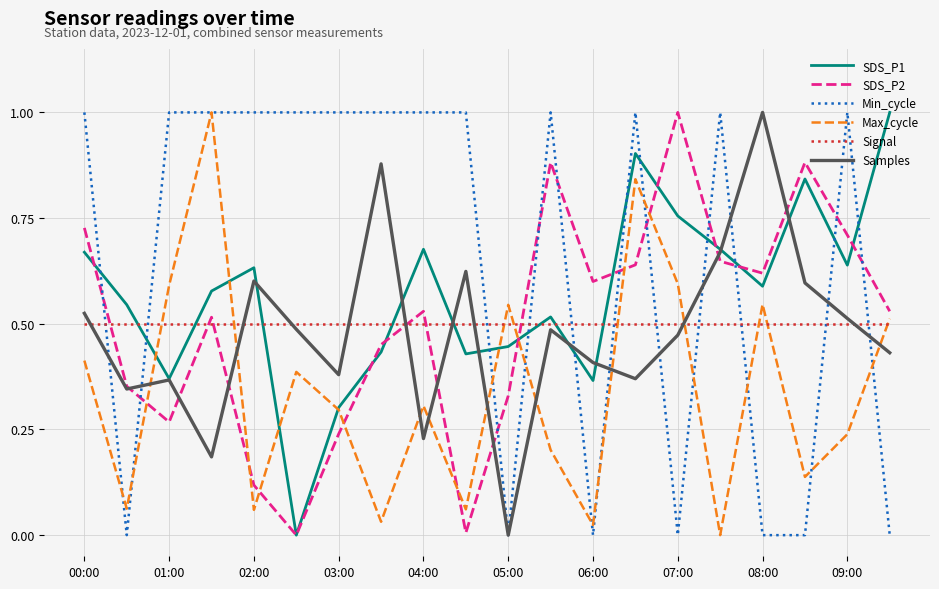

What is the highest value of the Max_cycle series?

1.0